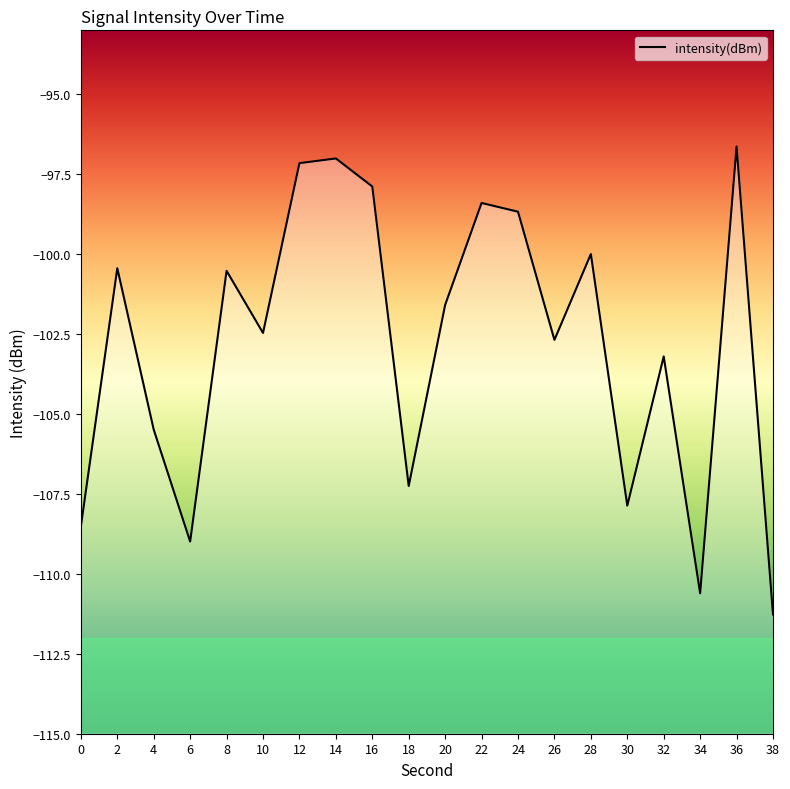

What is the value of the 16th point from the left?

-107.9